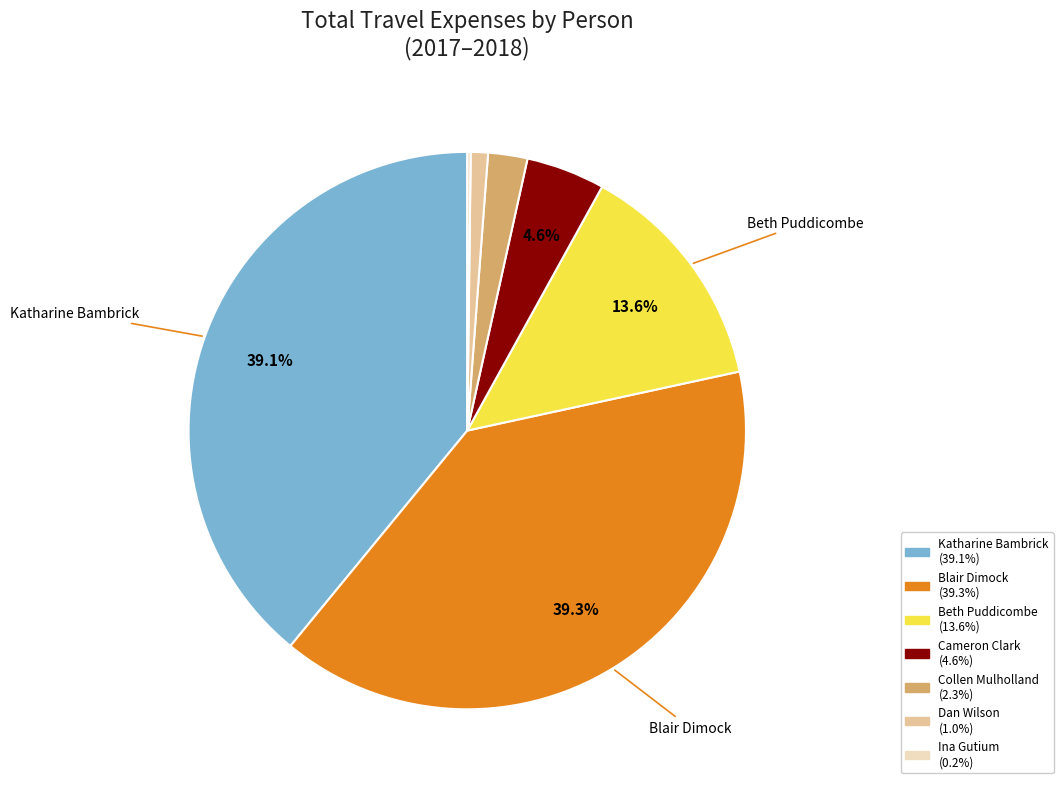

Does Blair Dimock account for over 50% of the chart?

No